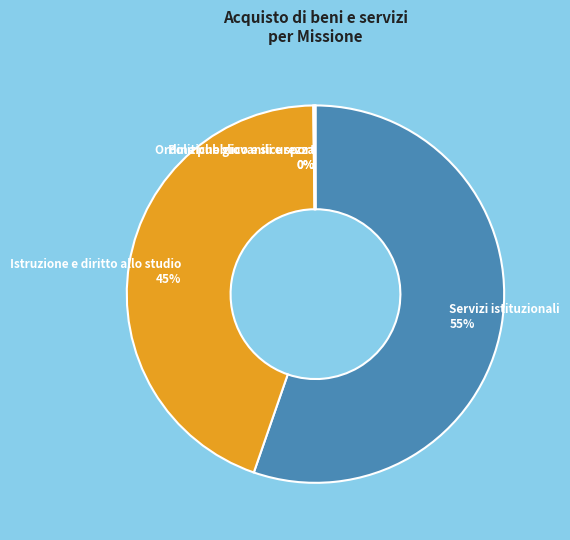

Which category has the biggest portion of the pie?

Servizi istituzionali